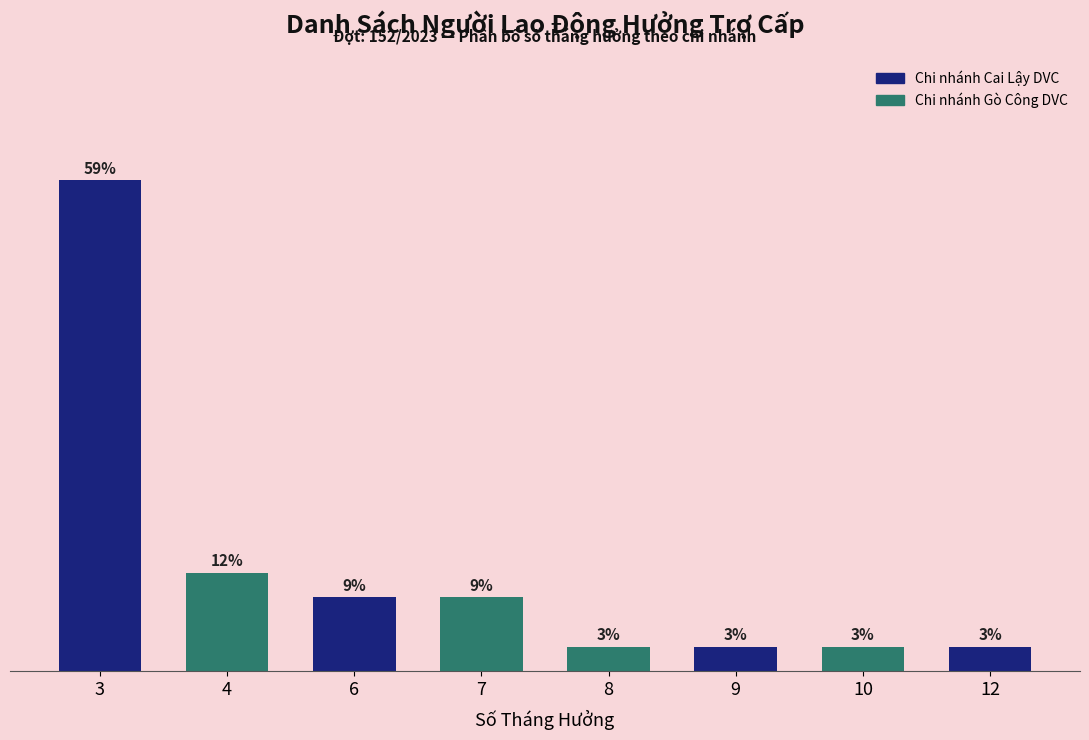

The value at 4 is 6. True or false?

False